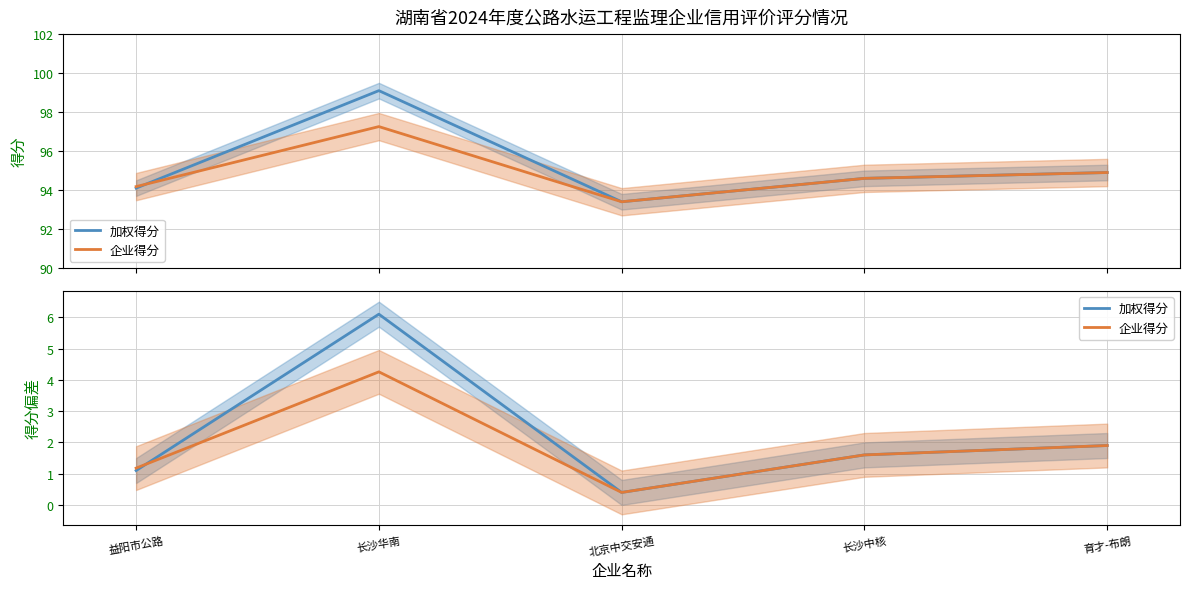

How many lines are shown in the chart?

2